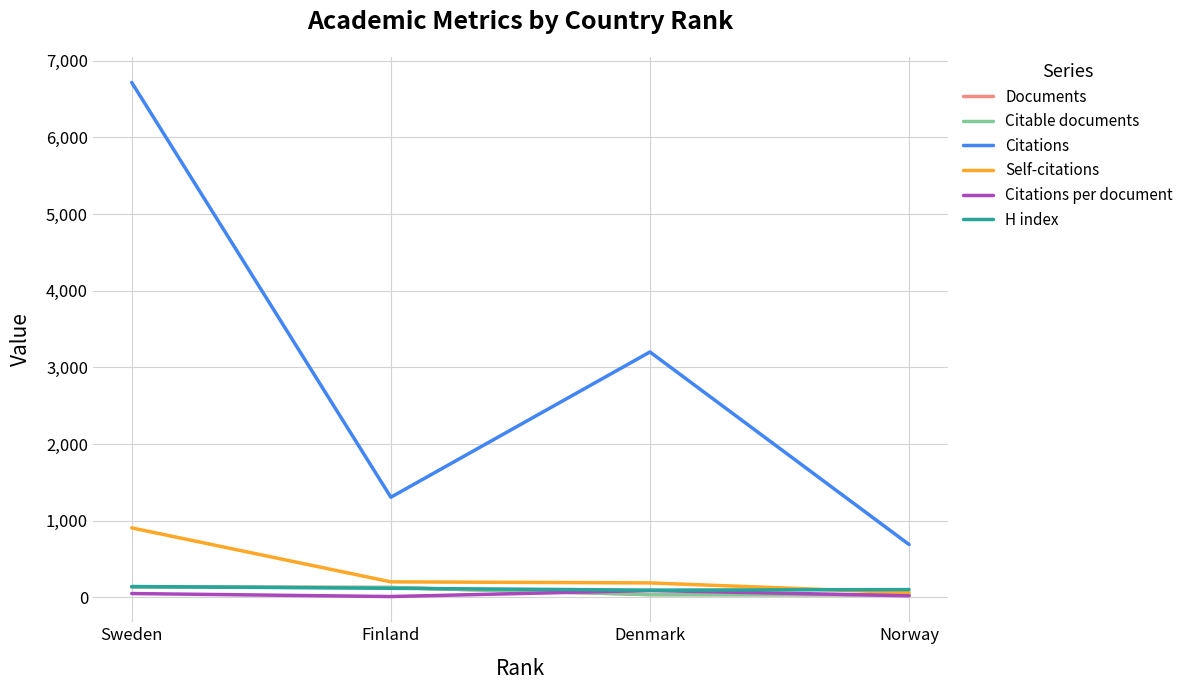

True or false: Citations per document has a value of 116.0 at Denmark.

False